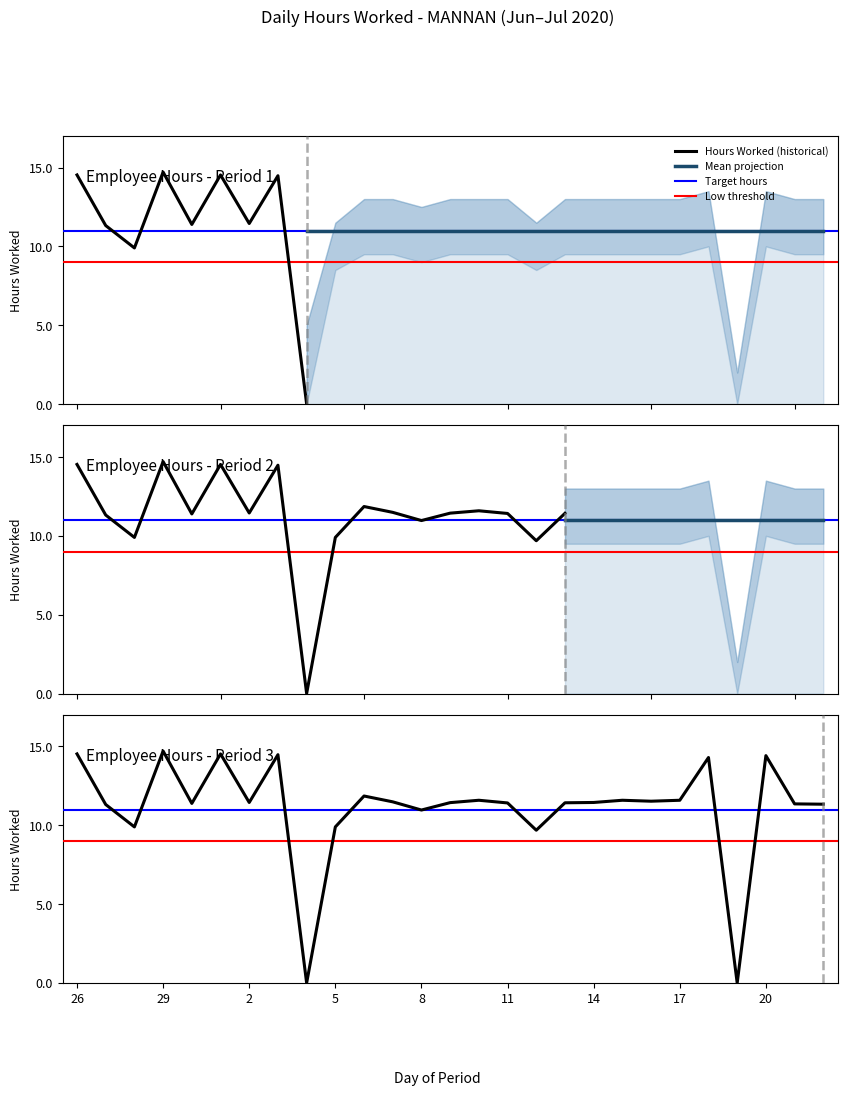

Which label corresponds to the smallest value in the chart?

4